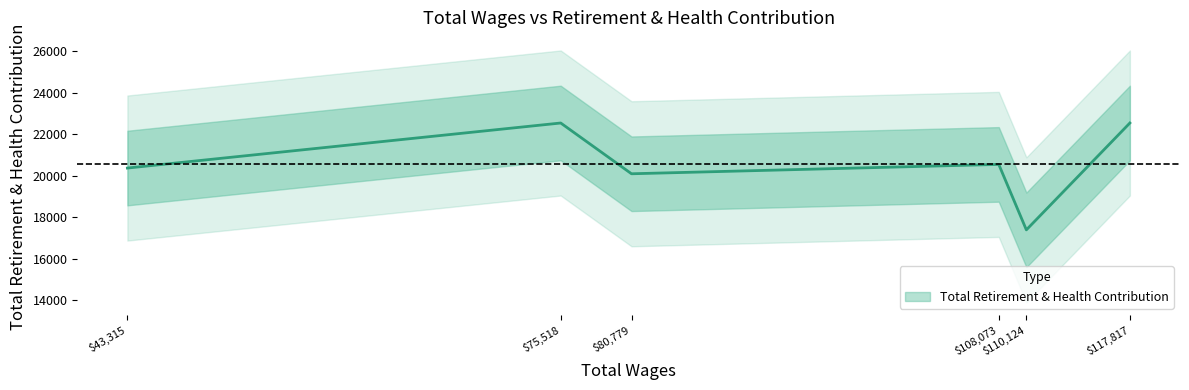

Approximately how many times larger is the value at 110124.0 compared to 80779.0?

0.9